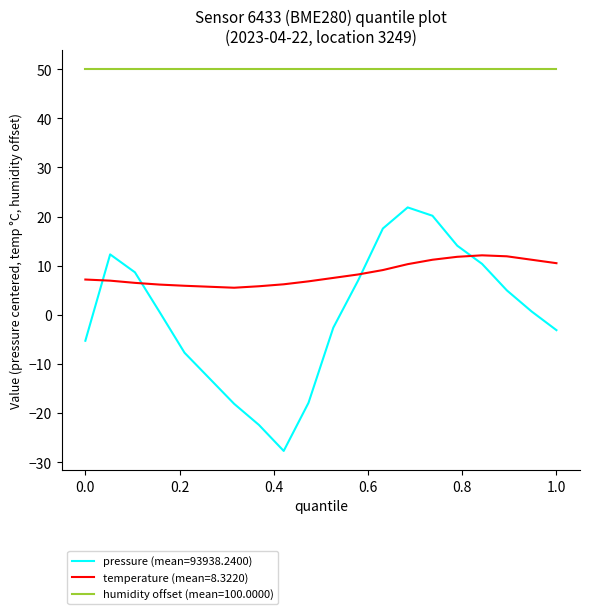

List the series in order of their overall mean, highest first.

humidity offset (mean=100.0000), temperature (mean=8.3220), pressure (mean=93938.2400)